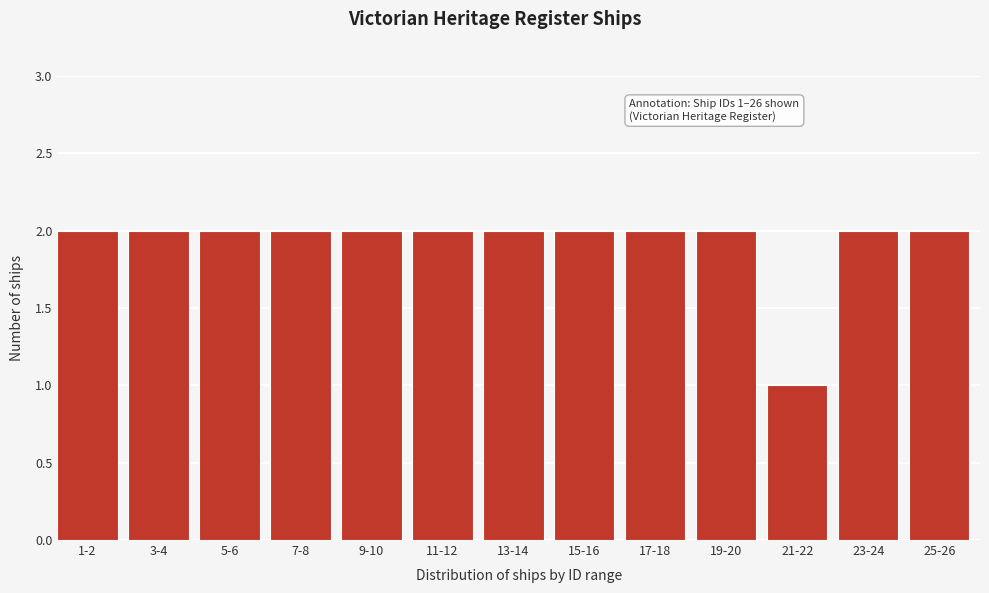

Reading left to right, transcribe all the data shown in this chart.

1-2=2	3-4=2	5-6=2	7-8=2	9-10=2	11-12=2	13-14=2	15-16=2	17-18=2	19-20=2	21-22=1	23-24=2	25-26=2